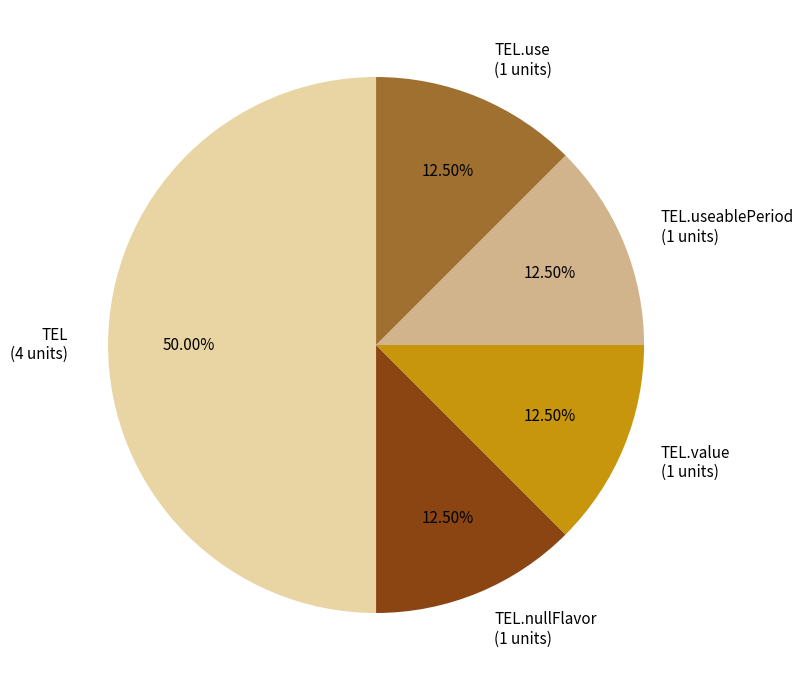

Which has a higher value, TEL.useablePeriod (1 units) or TEL (4 units)?

TEL (4 units)